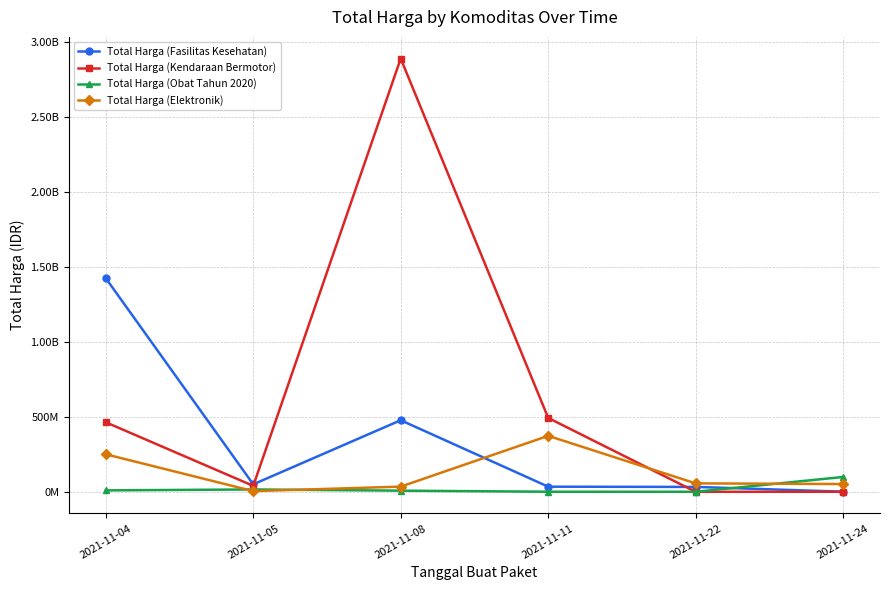

In Total Harga (Elektronik), how many points are lower than both neighbors (excluding endpoints)?

1